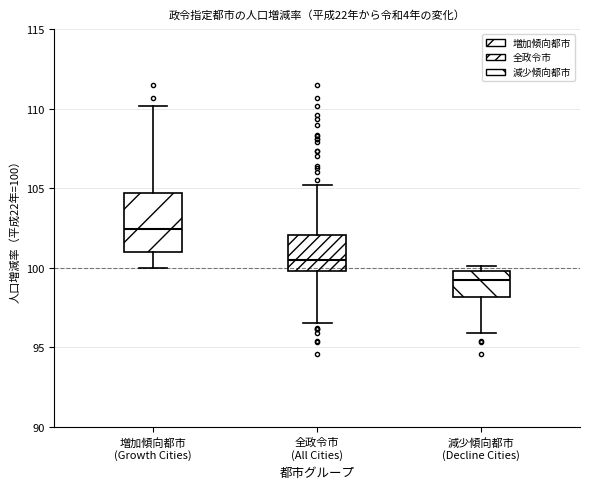

Reading left to right, read every box against the y-axis: the position of its median line, the range the box covers, and the ends of its whiskers. The values are not printed on the chart, so give them approximately, as read against the axis.

増加傾向都市 (Growth Cities): median 102.5, box 101.0 to 104.5, whiskers 100.0 to 110.0
全政令市 (All Cities): median 100.5, box 100.0 to 102.0, whiskers 96.5 to 105.0
減少傾向都市 (Decline Cities): median 99.0, box 98.0 to 100.0, whiskers 96.0 to 100.0 (just above the box's upper edge)